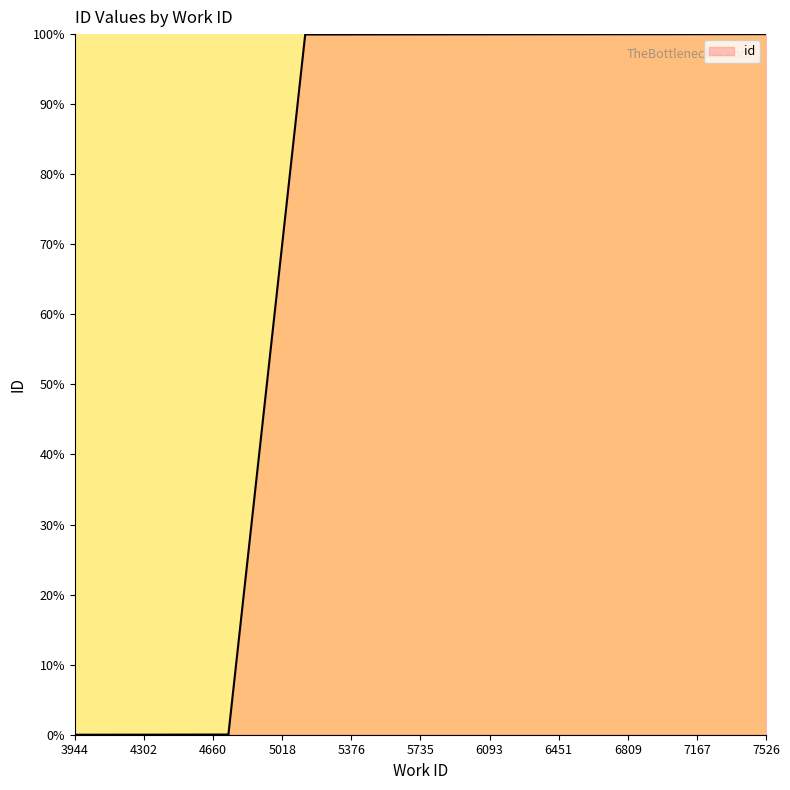

What is the greatest value displayed?

100.0